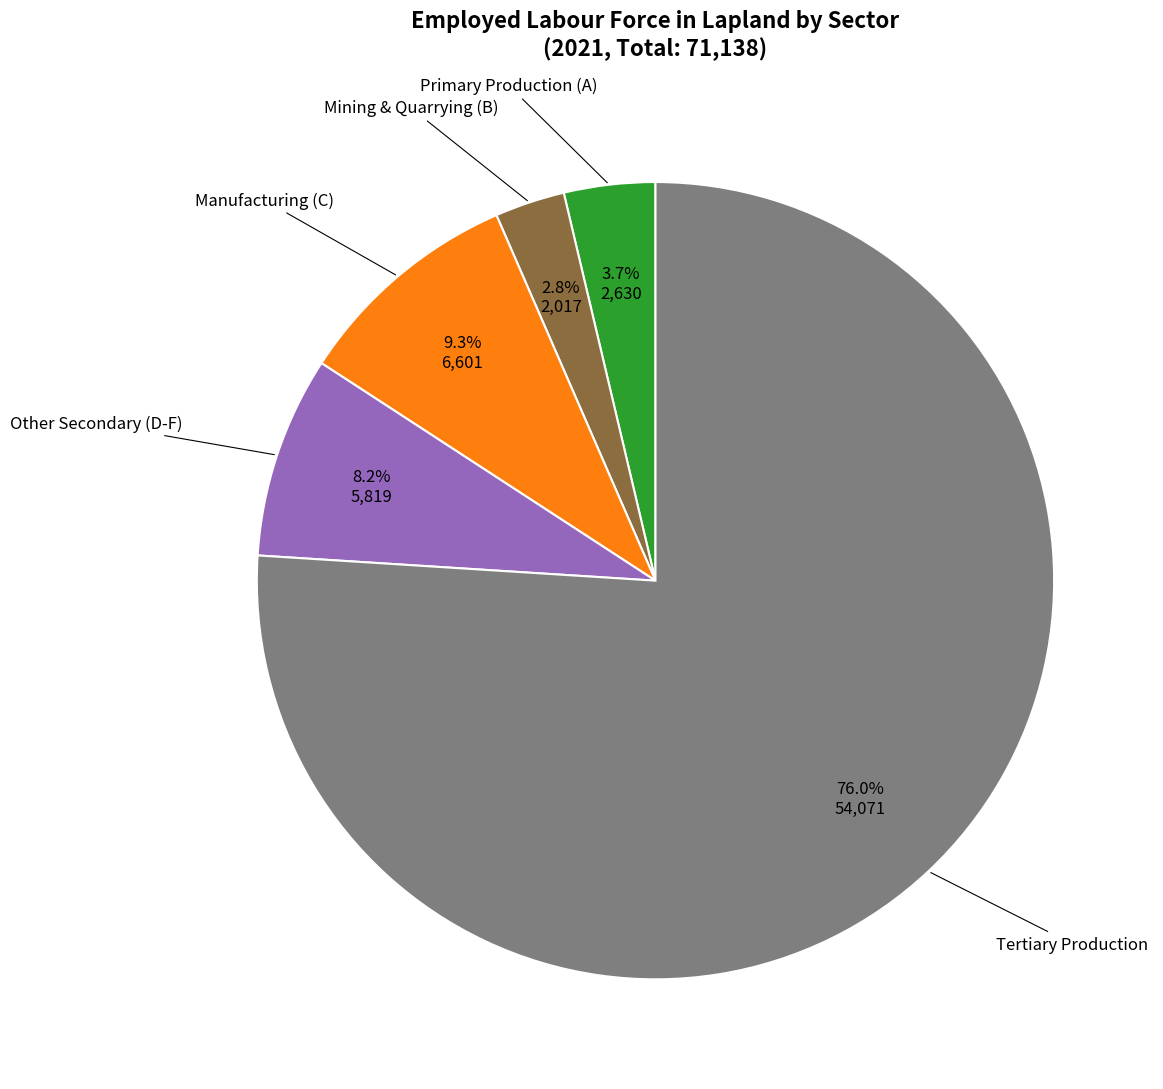

Which has a higher value, Primary Production (A) or Mining & Quarrying (B)?

Primary Production (A)